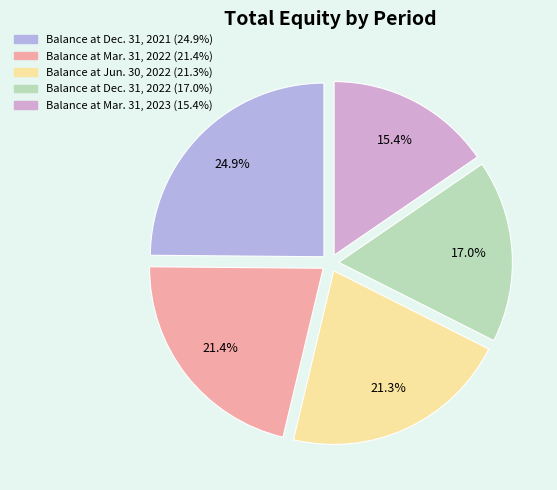

The Balance at Mar. 31, 2023 slice represents 25% of the pie. True or false?

False